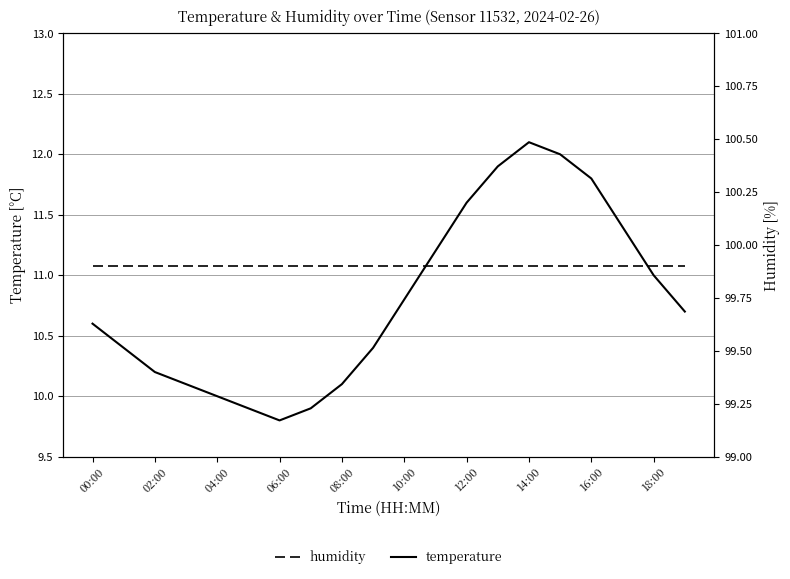

Does the chart have visible grid lines?

Yes